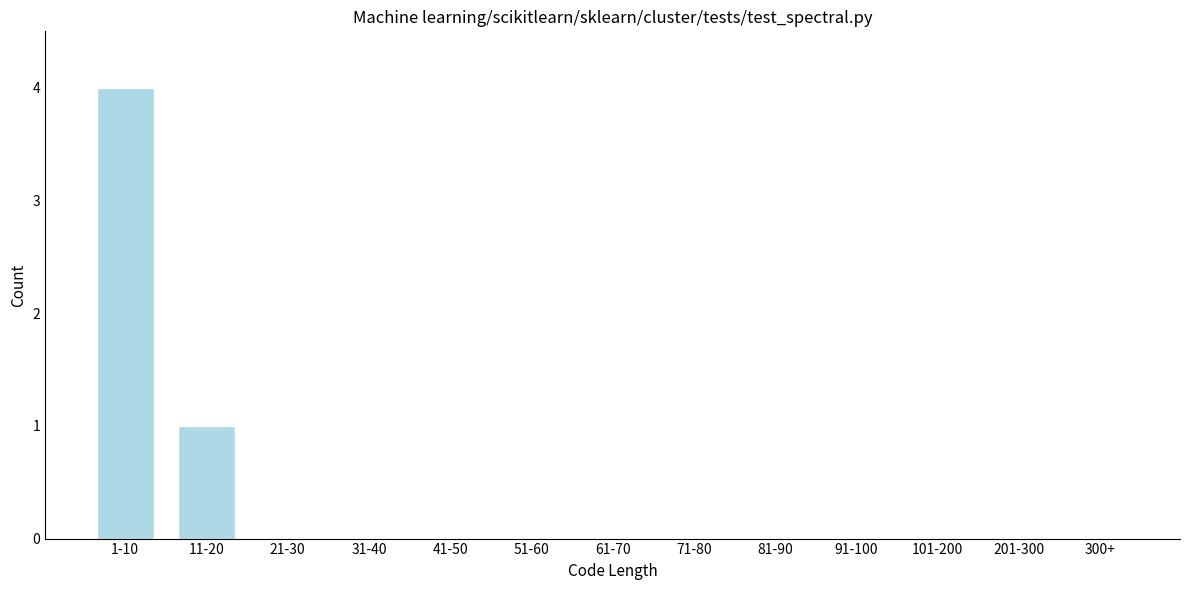

Reading left to right, list all the values displayed in this chart.

1-10=4	11-20=1	21-30=0	31-40=0	41-50=0	51-60=0	61-70=0	71-80=0	81-90=0	91-100=0	101-200=0	201-300=0	300+=0